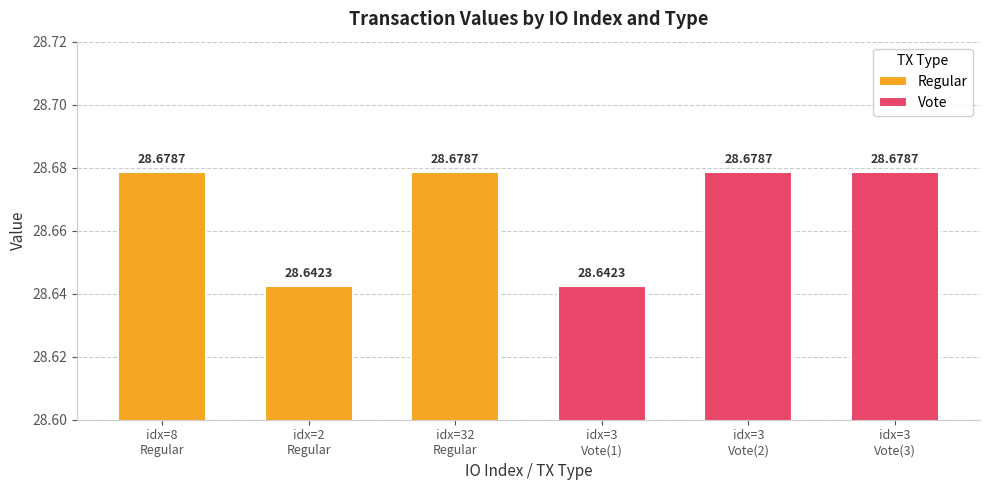

Rank the categories by Regular value from lowest to highest.

2, 8, 32